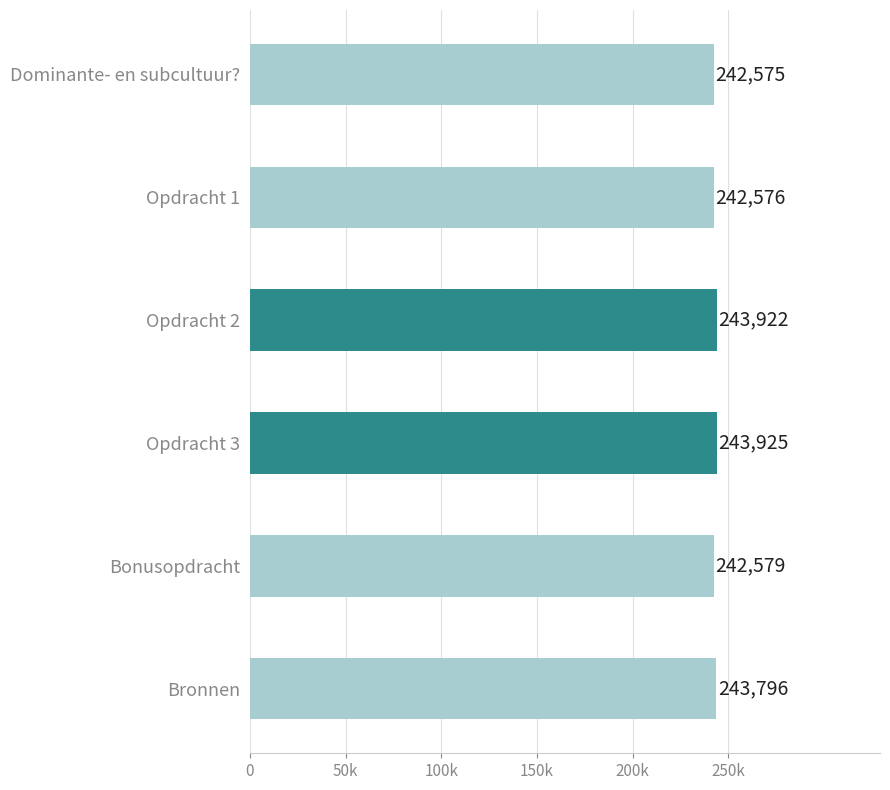

What is the sum of all values?

1459373